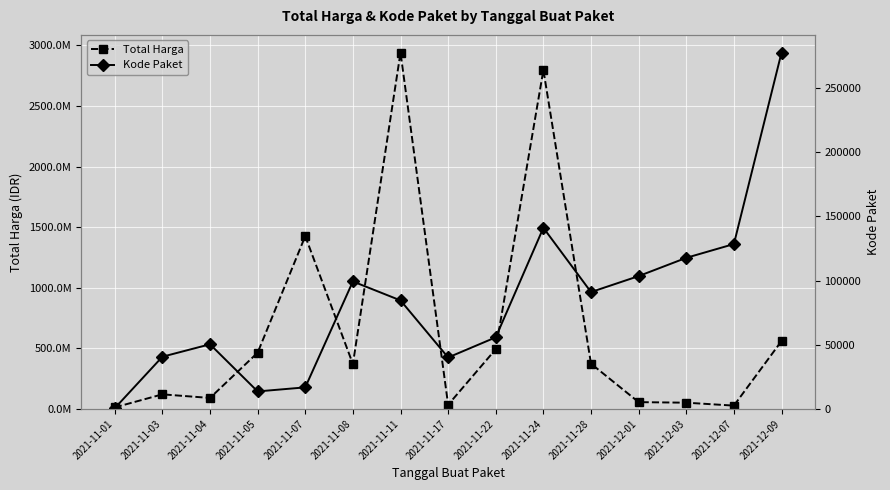

At how many categories does at least one series exceed 2006743155?

2